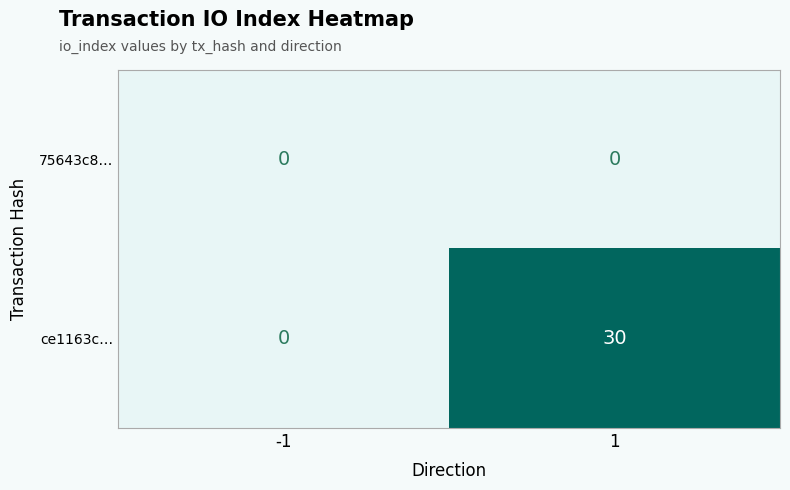

What is the sum of the ce1163c… values at 1 and -1?

30